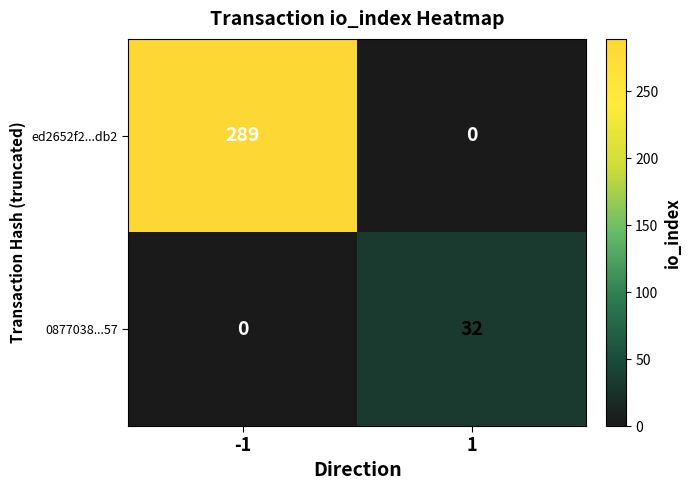

Reading left to right, extract all data points from this chart.

ed2652f2...db2: 289	0
0877038...57: 0	32